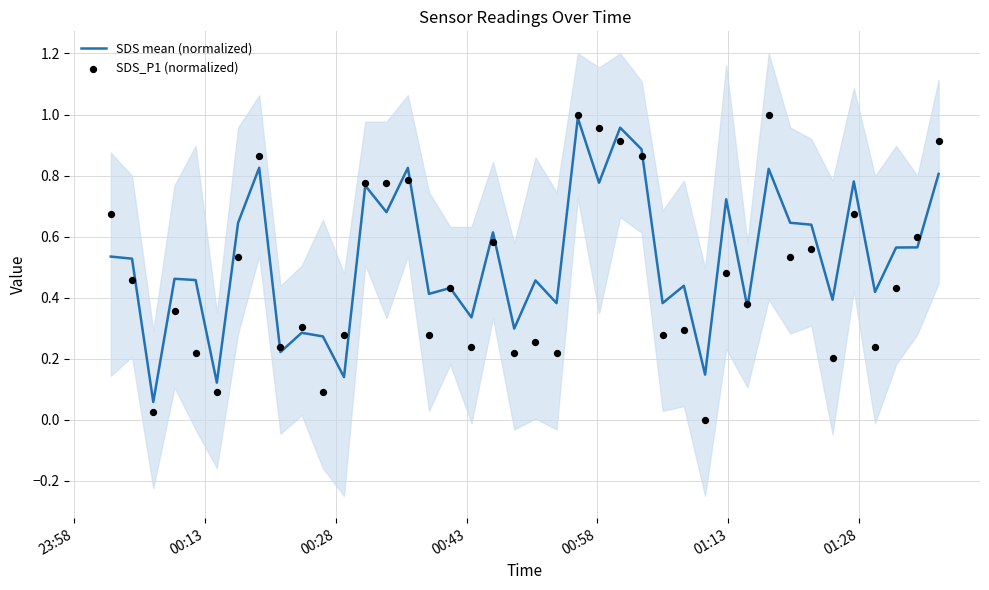

Which series reaches the maximum Y coordinate?

SDS_P1 (normalized)